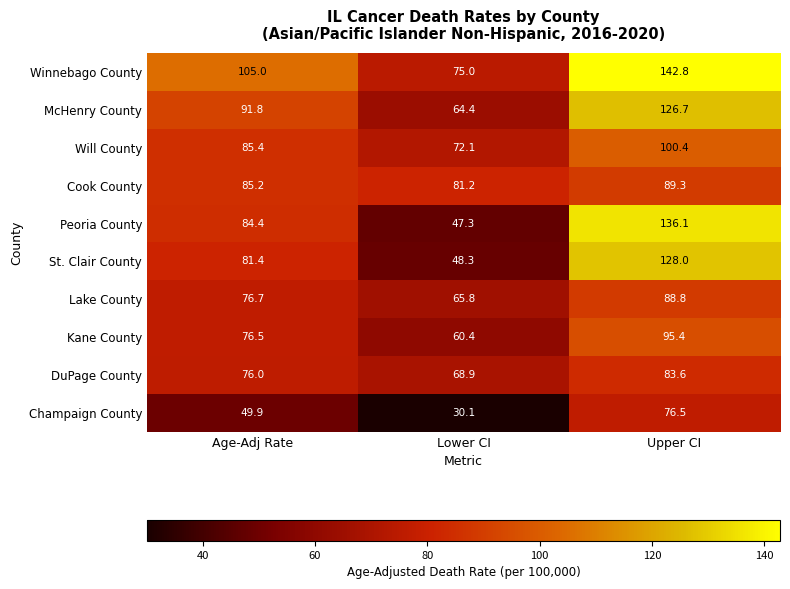

How many values in the Lake County series are below 76?

1